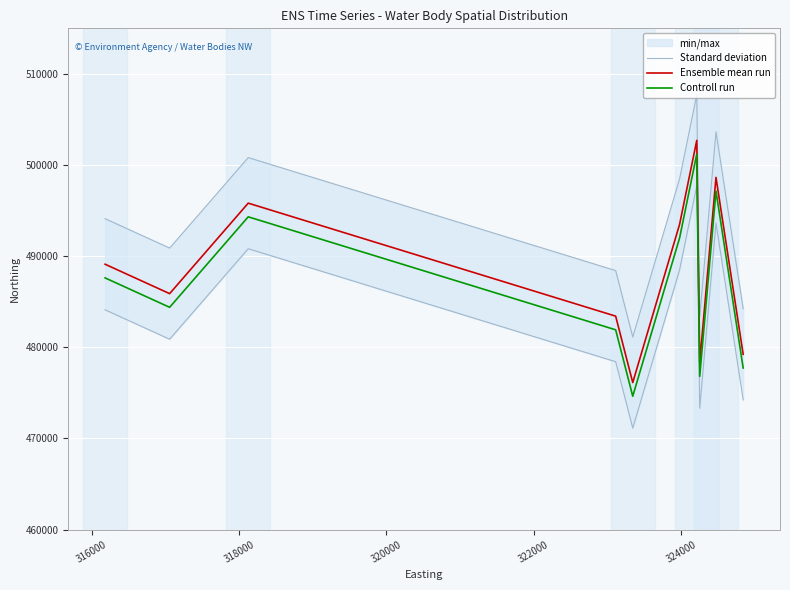

Which series has the largest total across all categories?

Standard deviation